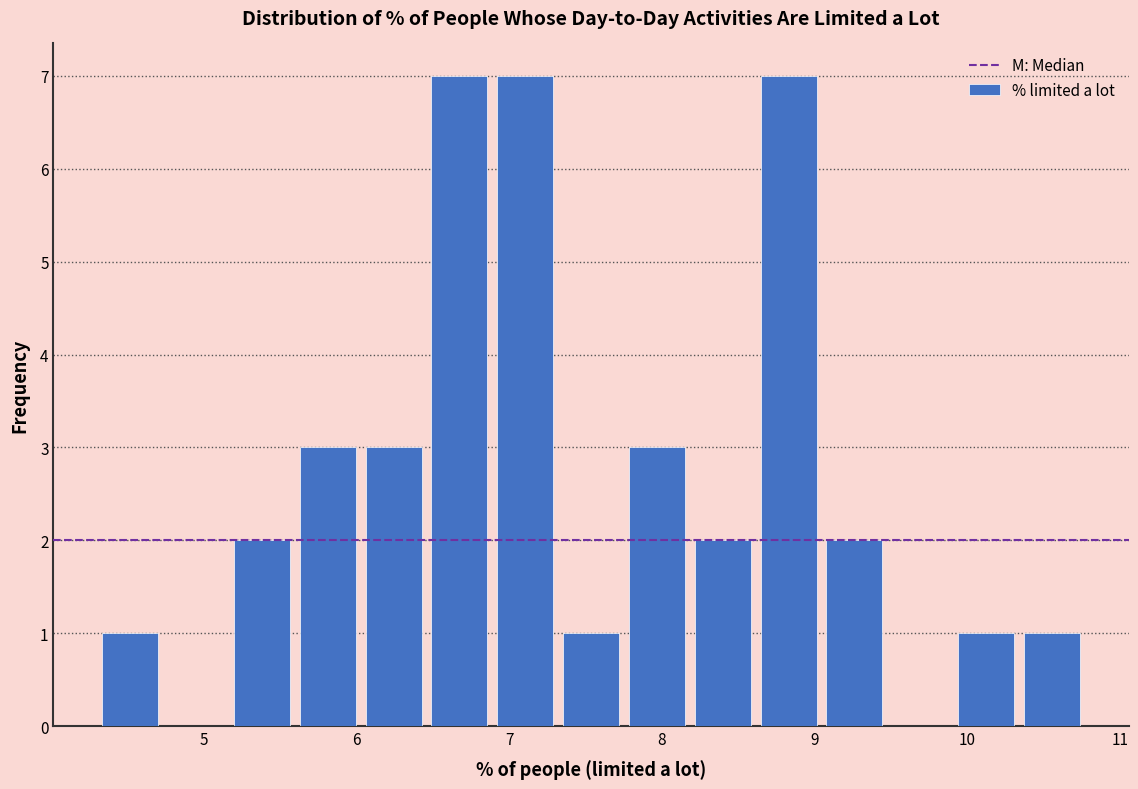

How tall is the bar that spans 10.3 to 10.8 on the x-axis? Neither the bar edges nor the heights are printed on the chart, so give them approximately, as read against the axes.

1